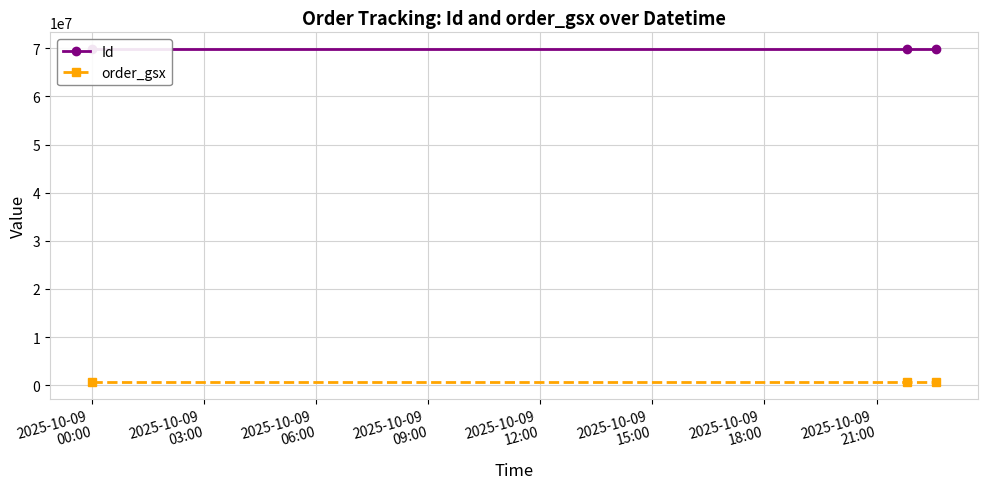

The Id series shows 101462677 at 2025-10-09
03:00. True or false?

False